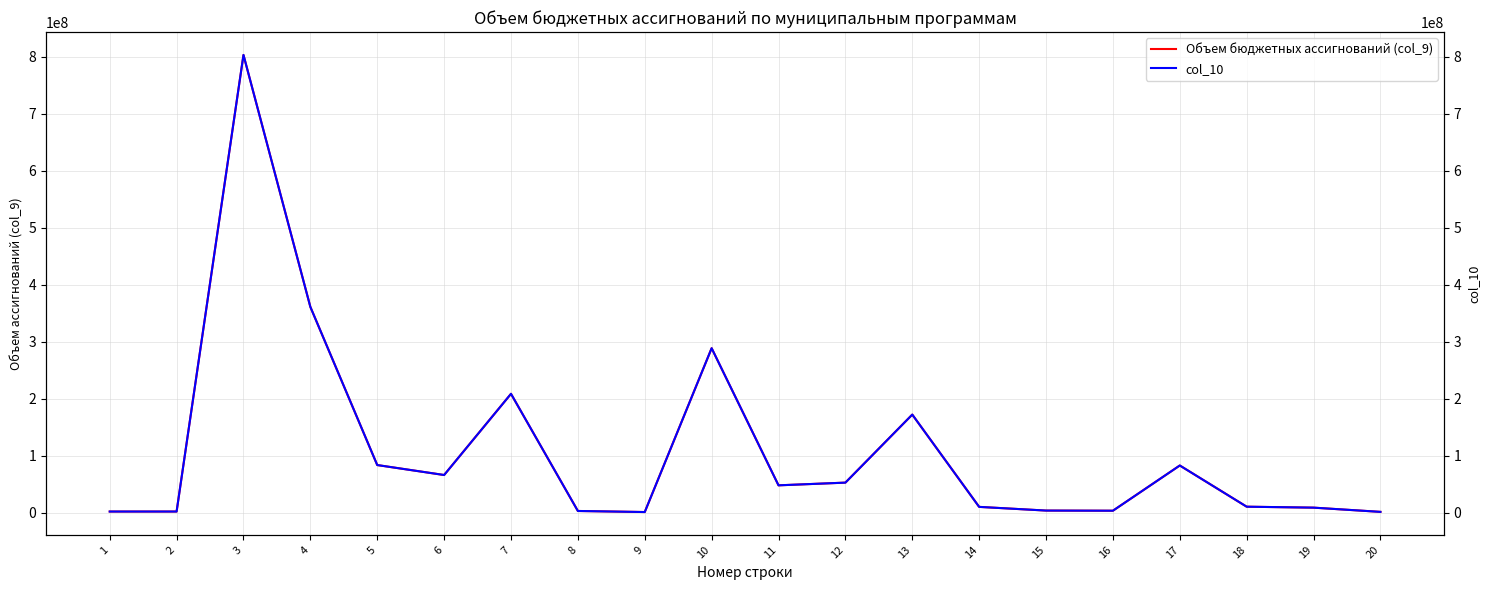

True or false: Объем бюджетных ассигнований (col_9) has more than 0 points higher than both neighbors.

True